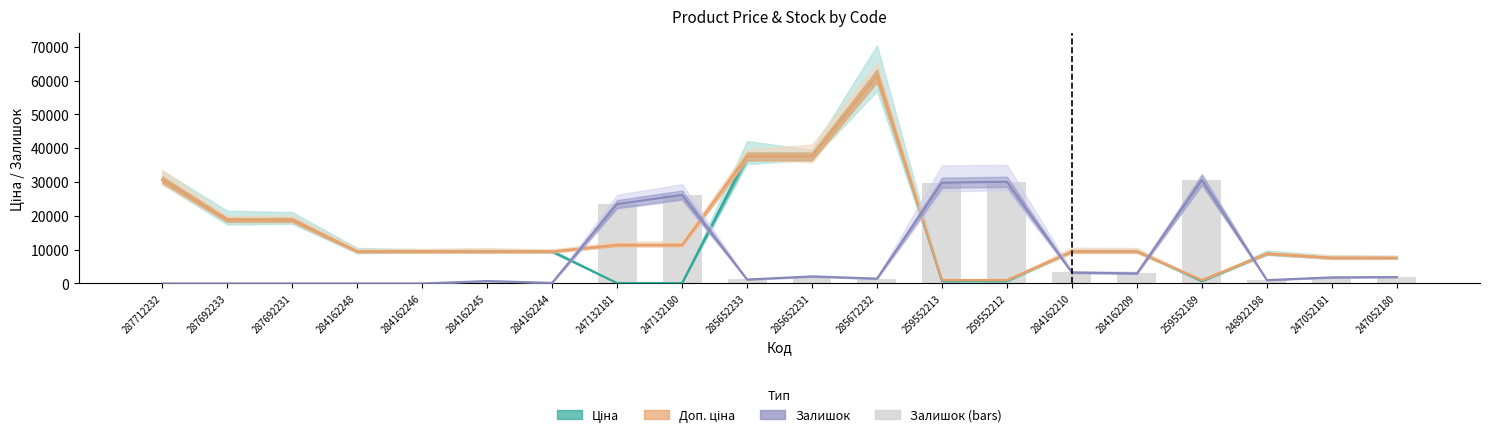

Which has a higher value, 247052181 or 259552213?

259552213